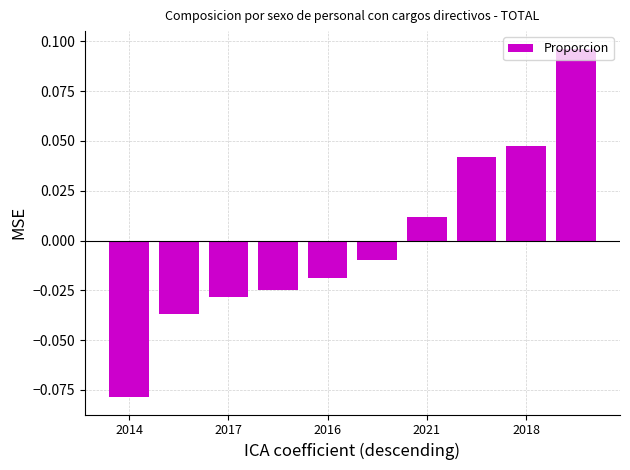

How many series are shown in this chart?

1